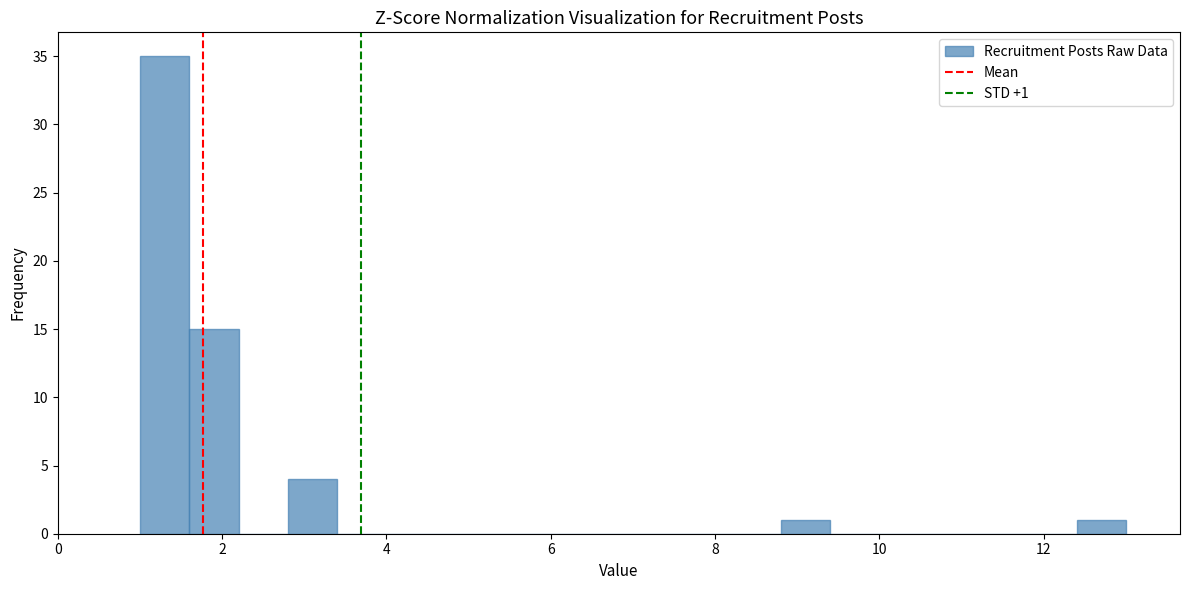

Around what value on the x-axis is the tallest bar? Give the approximate position of its centre, as read against the axis.

1.4